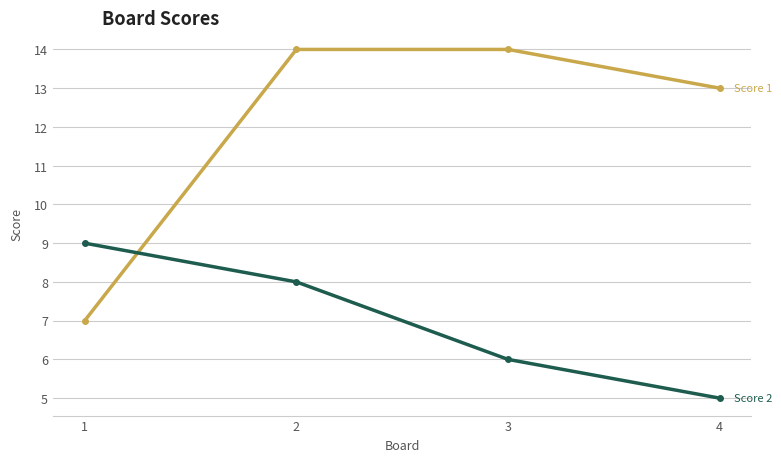

Reading right to left, extract all data points from this chart.

Score 1: 4=13	3=14	2=14	1=7
Score 2: 4=5	3=6	2=8	1=9